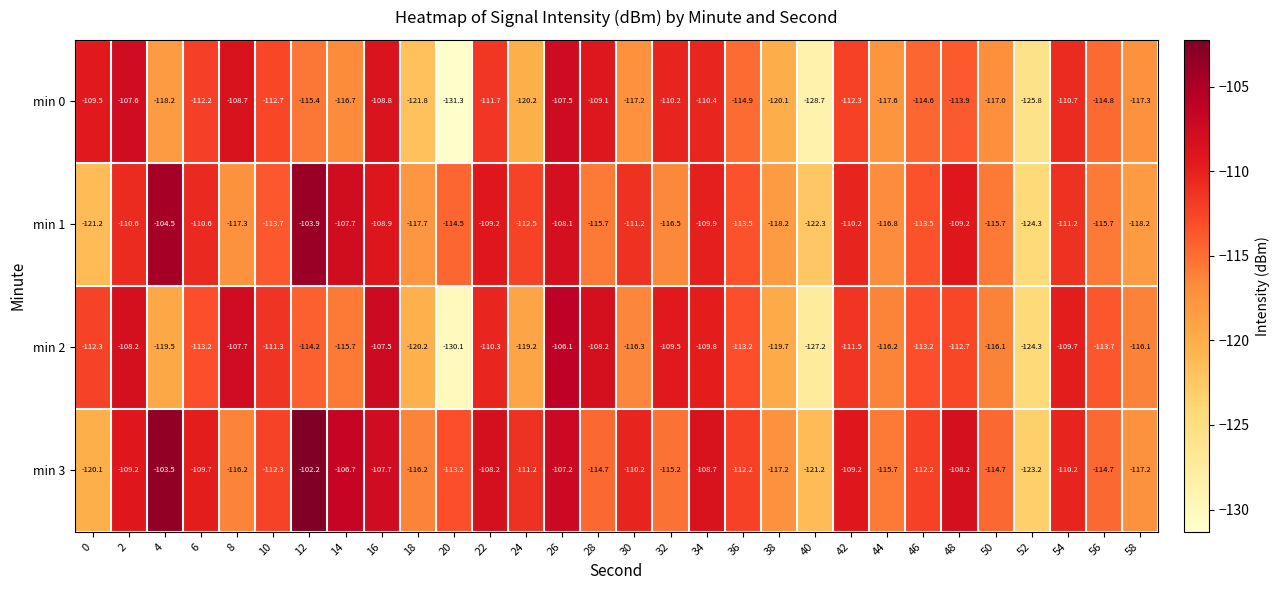

List the series in order of their overall mean, highest first.

min 3, min 1, min 2, min 0